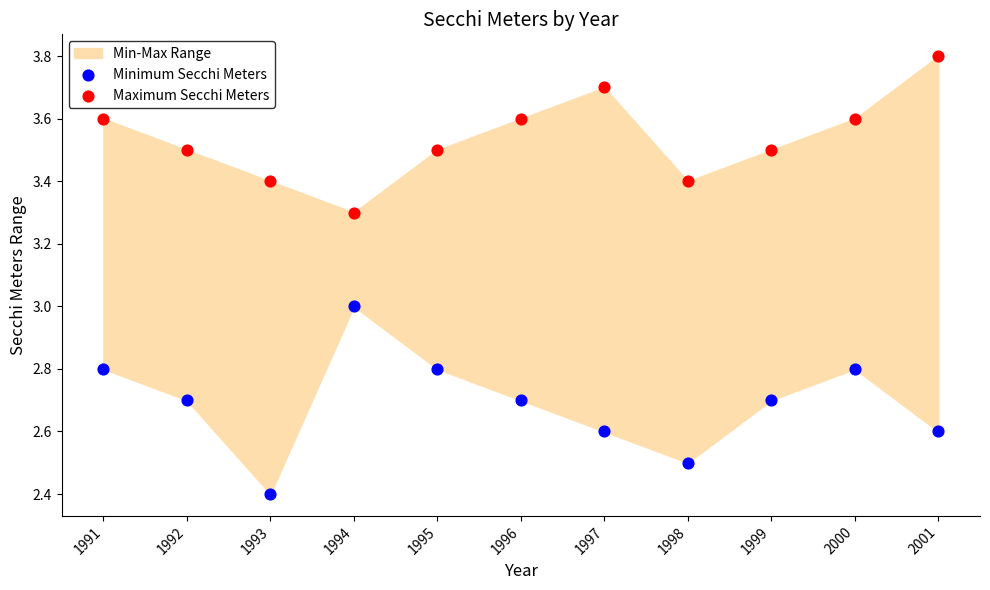

In the Minimum Secchi Meters series, what Y value is closest to 2?

2.4